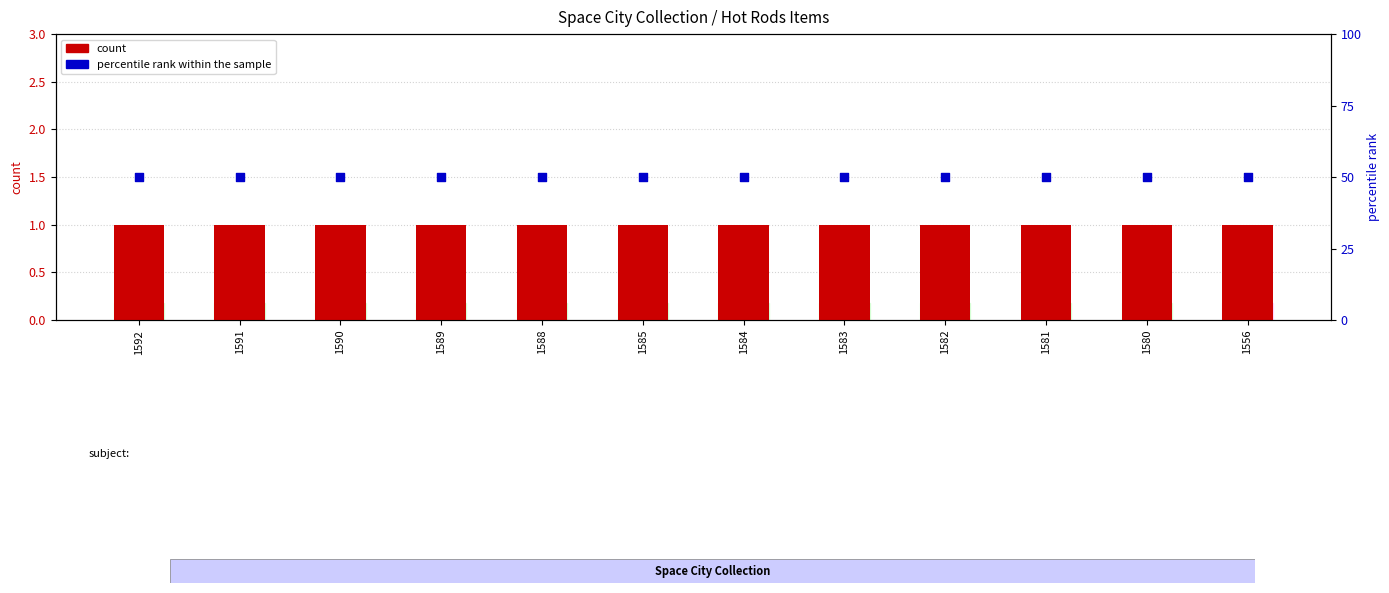

At which category is the sum across all series the highest?

1592